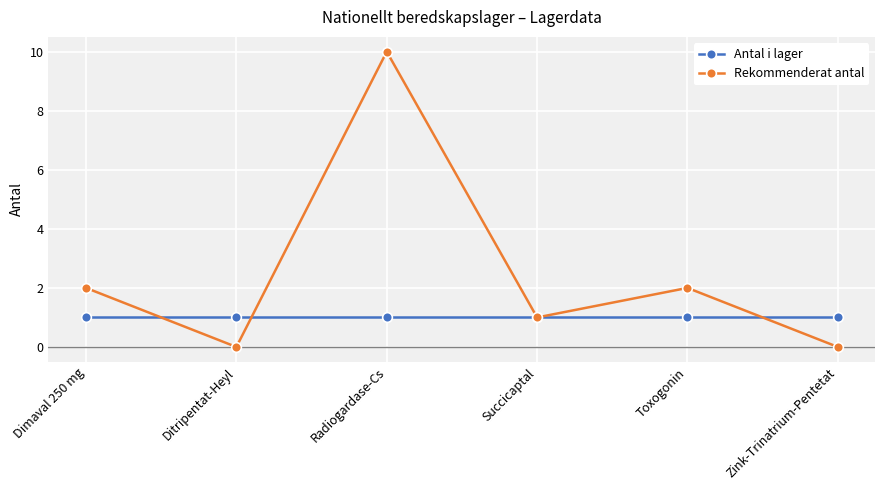

Between Ditripentat-Heyl and Radiogardase-Cs, which series saw the biggest shift?

Rekommenderat antal